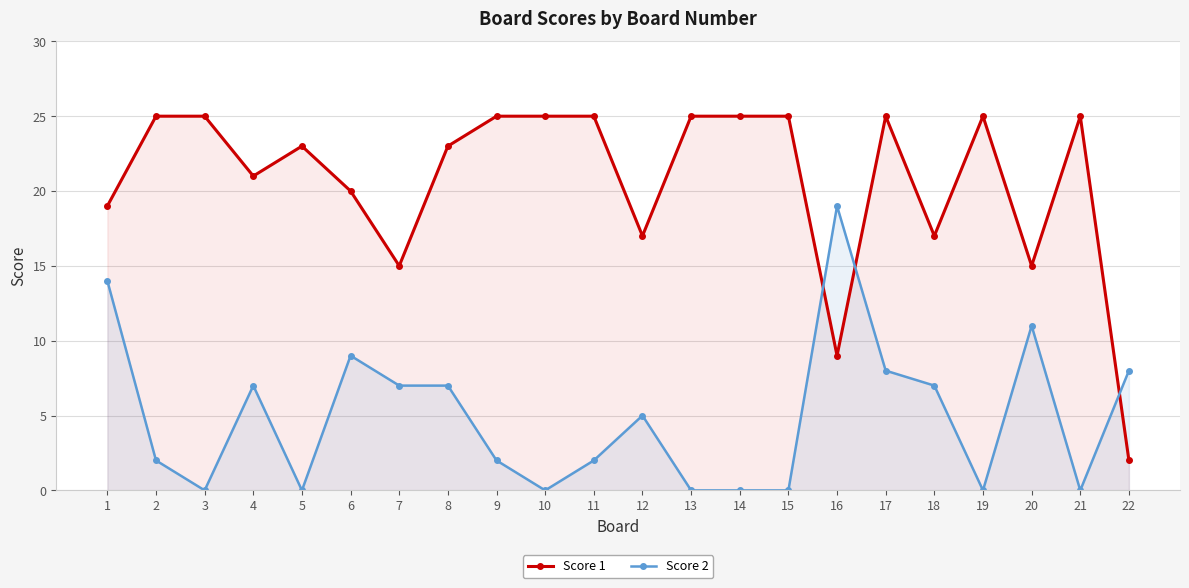

Which series has the largest range (max minus min)?

Score 1